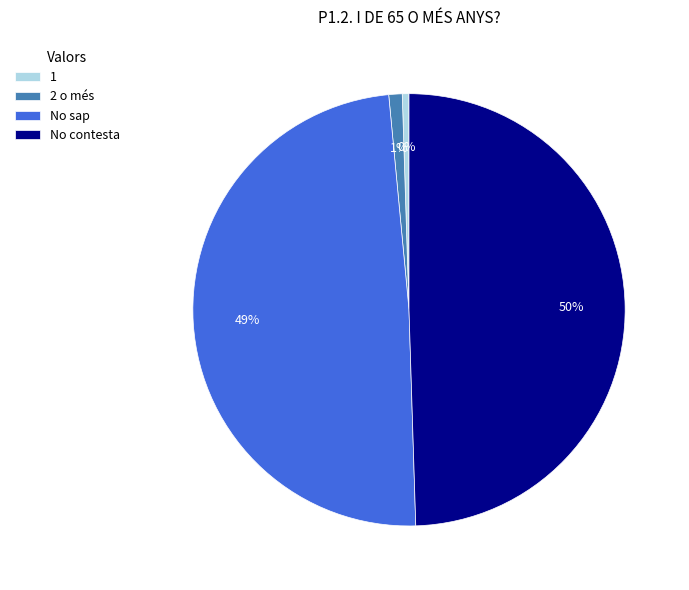

Is 1 the majority of the pie?

No